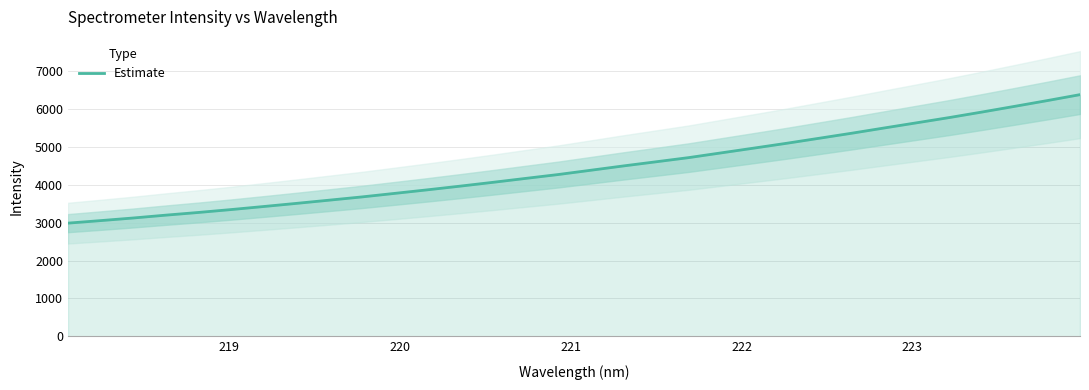

What is the minimum value for Estimate?

2990.7